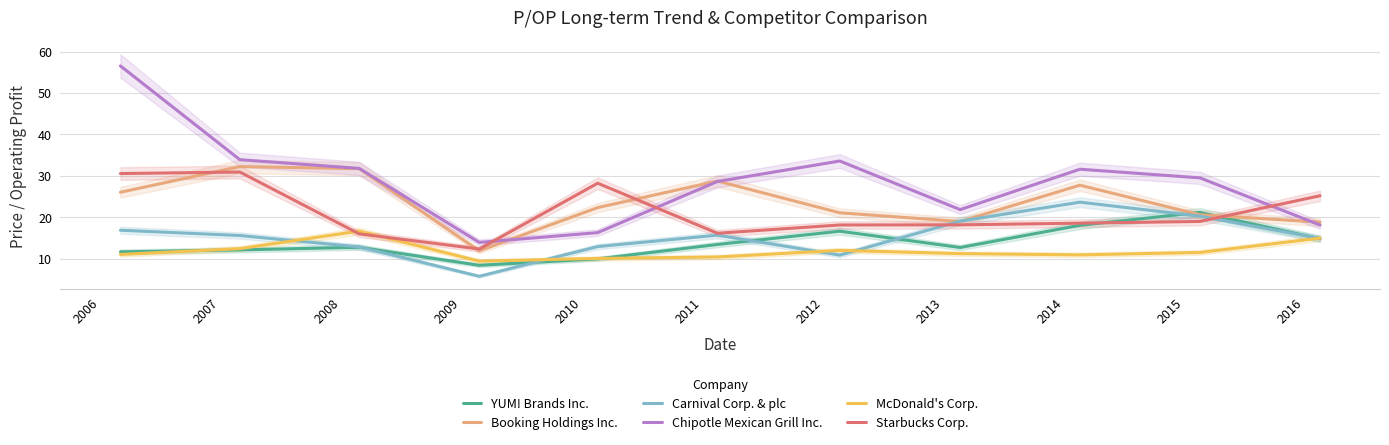

How many interior local peaks does the Carnival Corp. & plc series have?

2